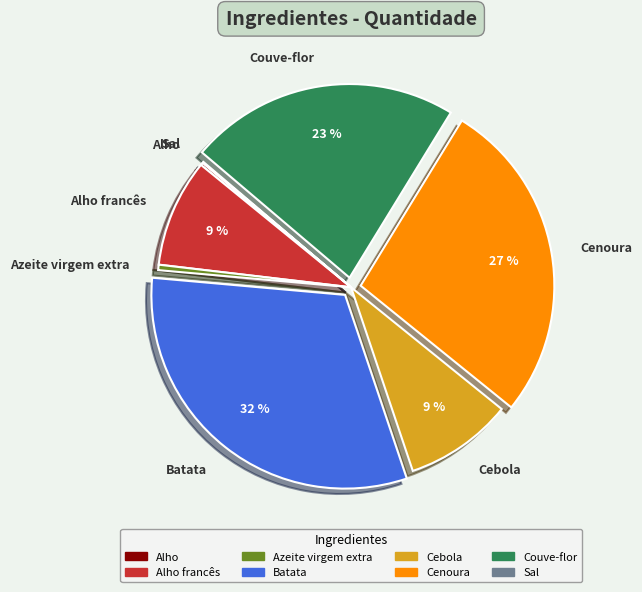

Does any single category account for the majority?

No